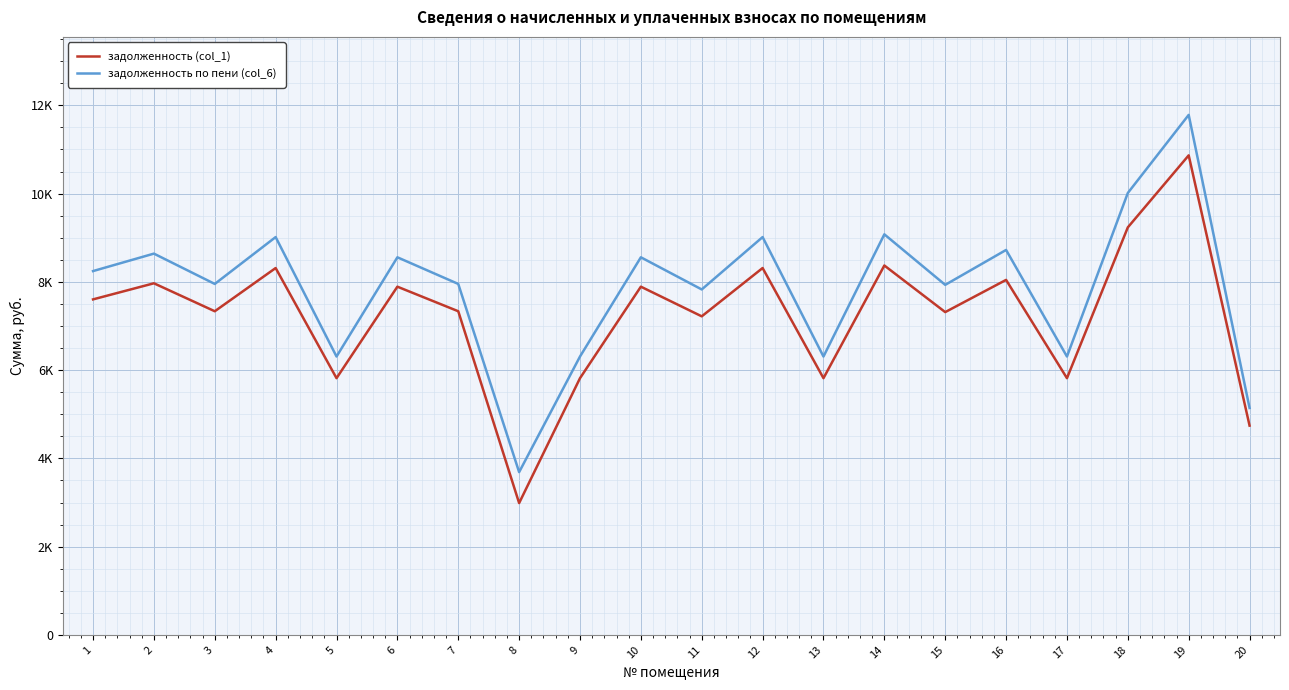

What are all the series names shown in the legend?

задолженность (col_1), задолженность по пени (col_6)